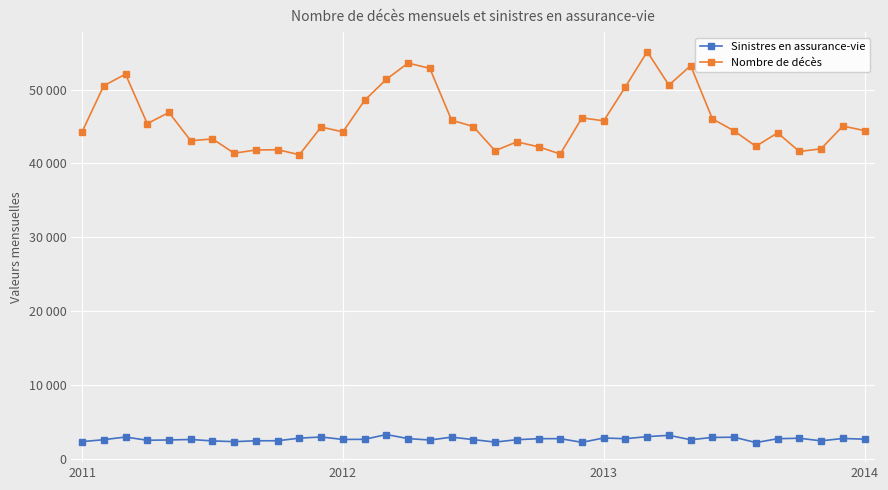

Does the chart have visible grid lines?

Yes